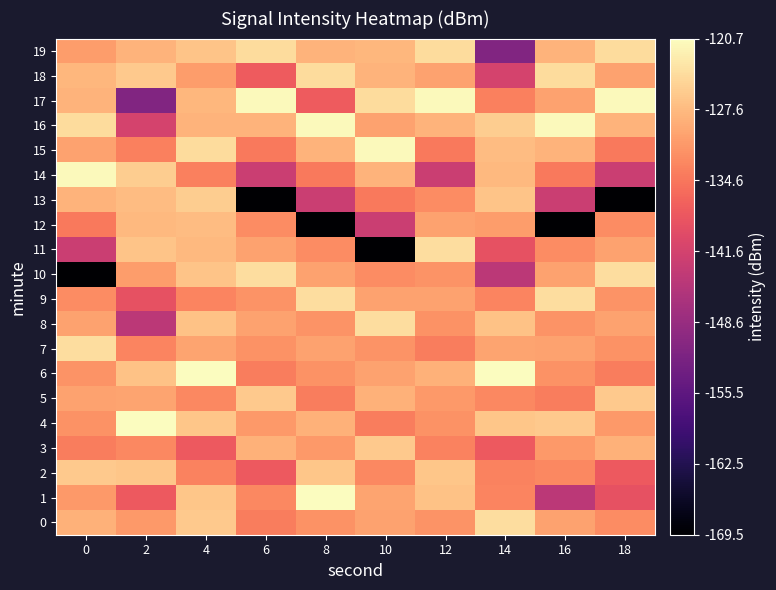

At which category is the sum across all series the highest?

4